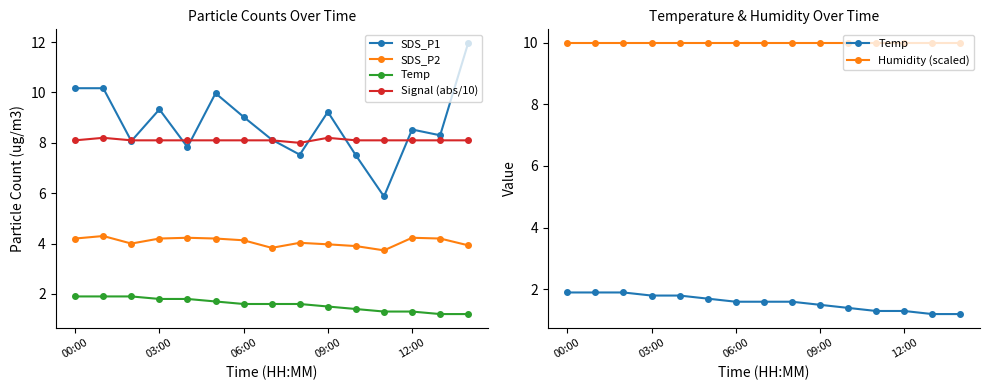

Rank the series by their maximum value, from highest to lowest.

SDS_P1, Humidity (scaled), Signal (abs/10), SDS_P2, Temp